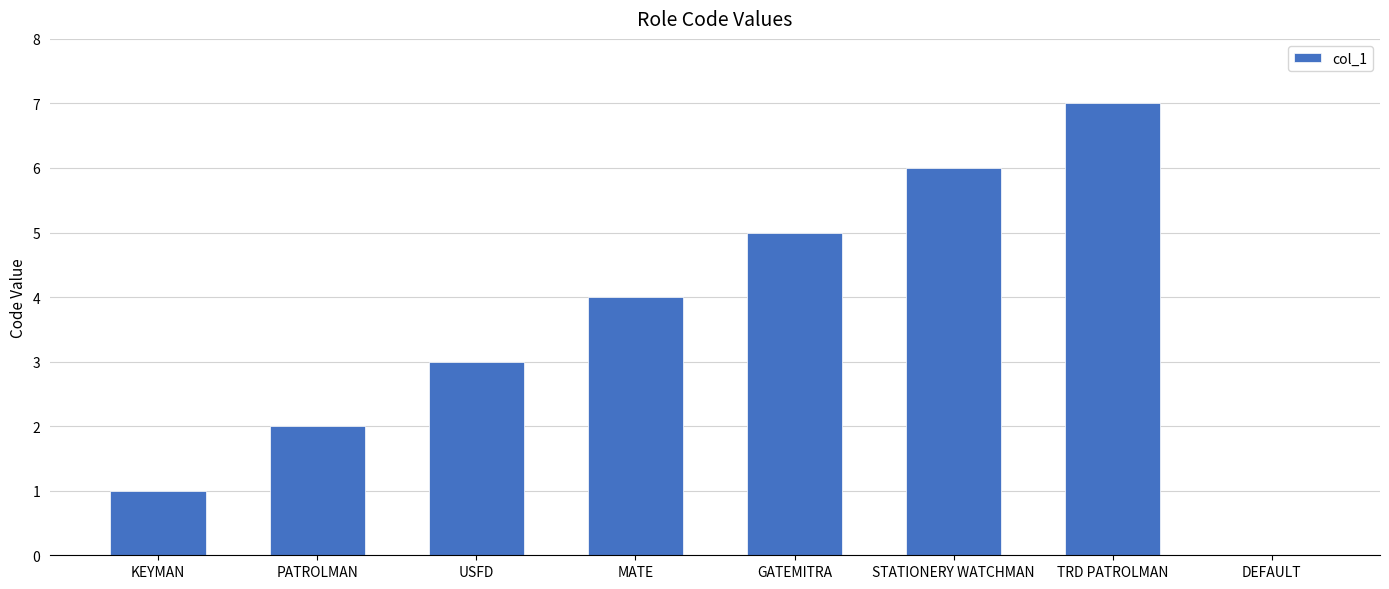

Is it true that the value at STATIONERY WATCHMAN is 3?

False